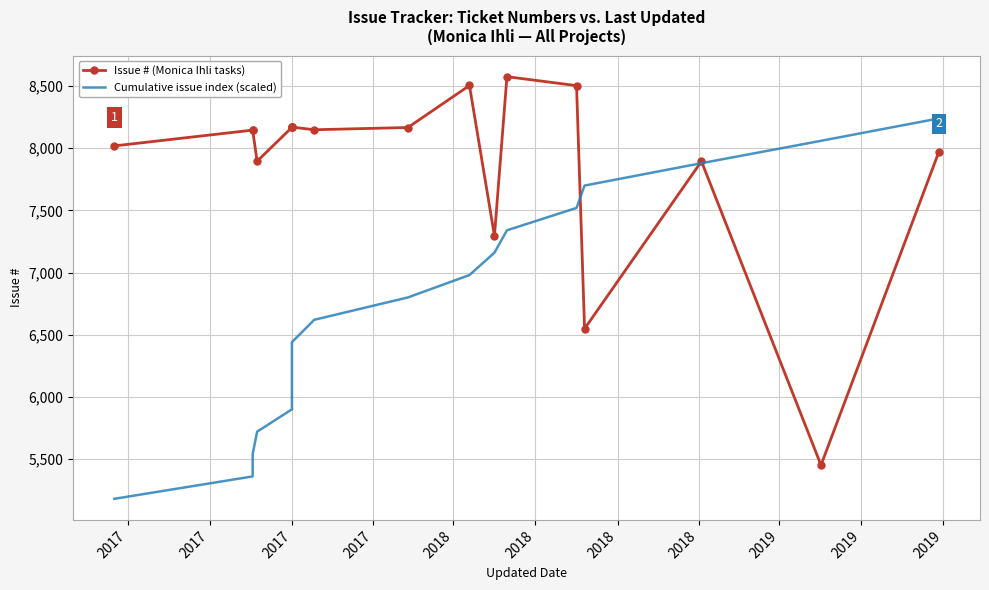

Rank the series by their average value, from highest to lowest.

Issue # (Monica Ihli tasks), Cumulative issue index (scaled)